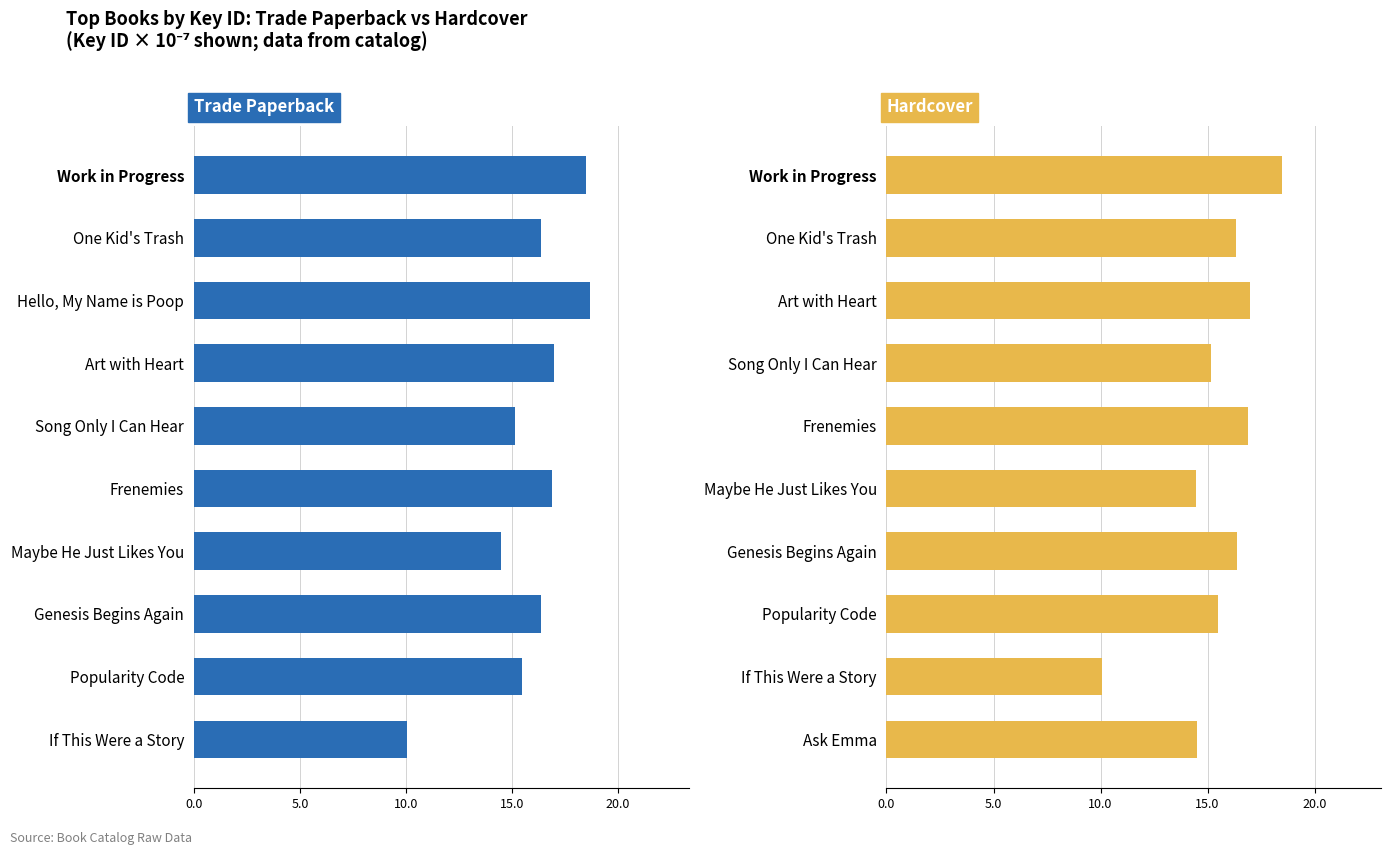

Reading left to right, transcribe all the data shown in this chart.

Trade Paperback: 18.5	16.3	18.7	17.0	15.1	16.9	14.5	16.4	15.5	10.1
Hardcover: 18.5	16.3	17.0	15.1	16.9	14.5	16.4	15.5	10.1	14.5